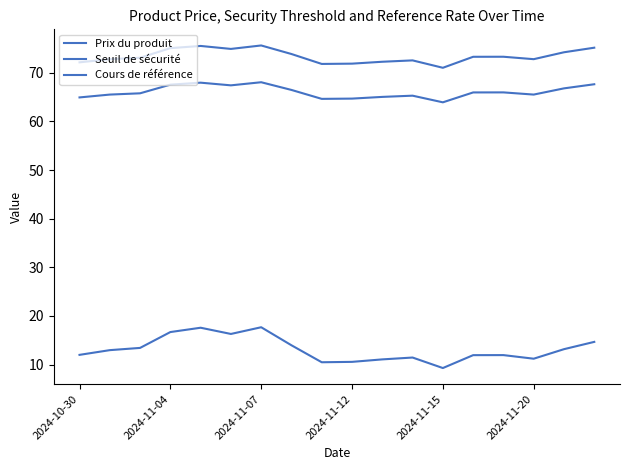

How many lines are shown in the chart?

3